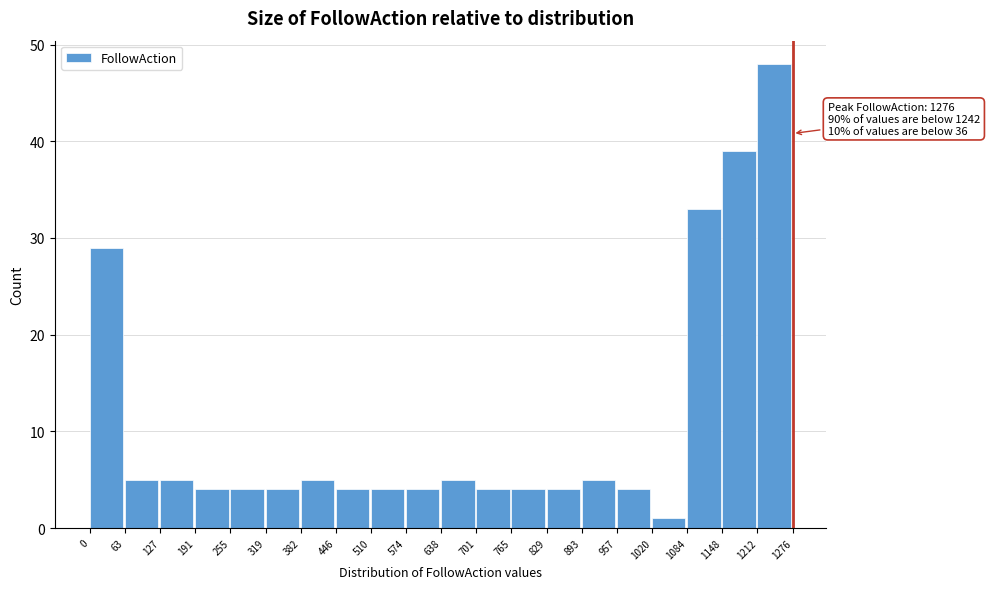

Which range on the x-axis has the tallest bar?

1212 to 1276